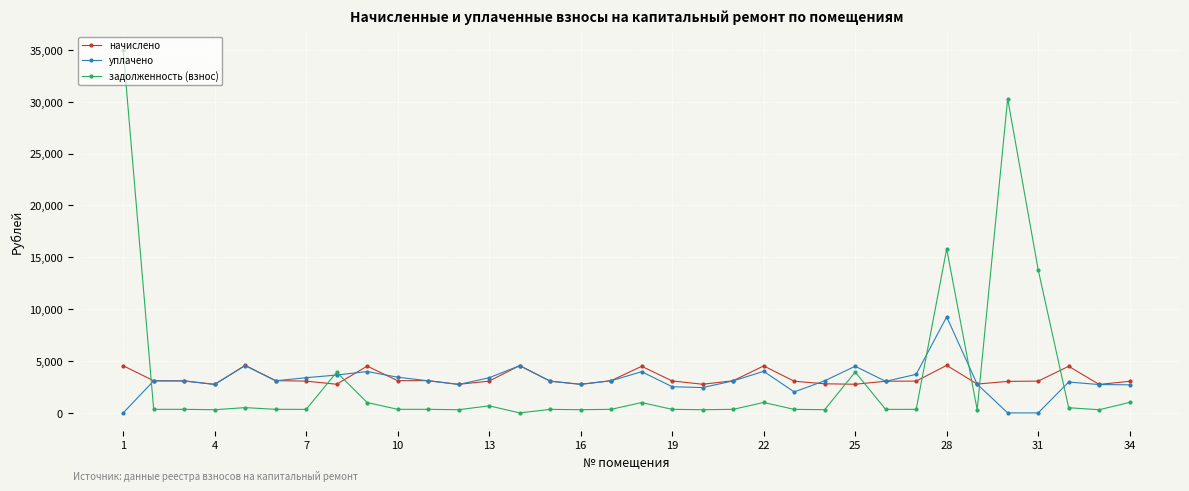

What is the value of the уплачено point at the 21st from the left?

3086.9